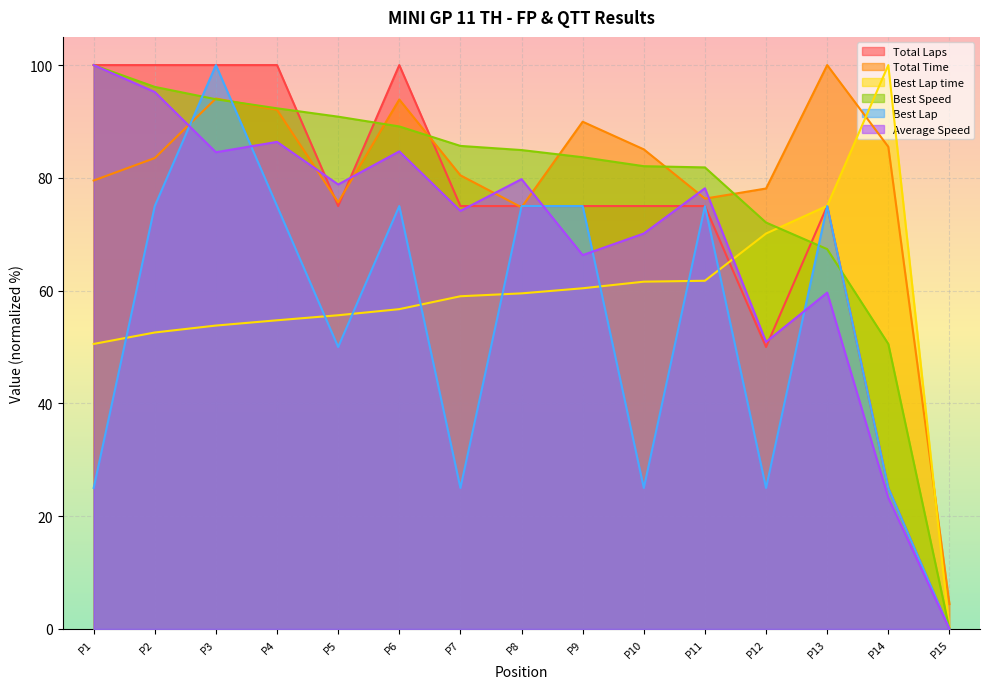

What is the greatest value displayed?

100.0